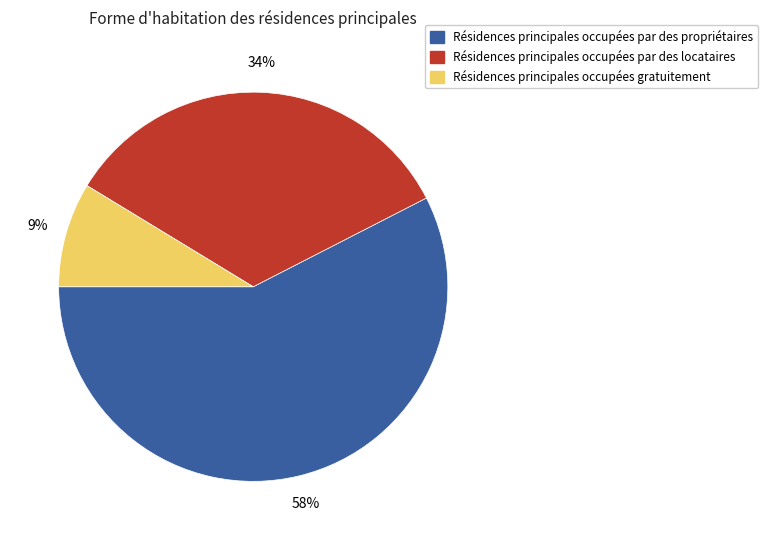

To the nearest percent, what is the difference between the largest and smallest slice percentages?

49%